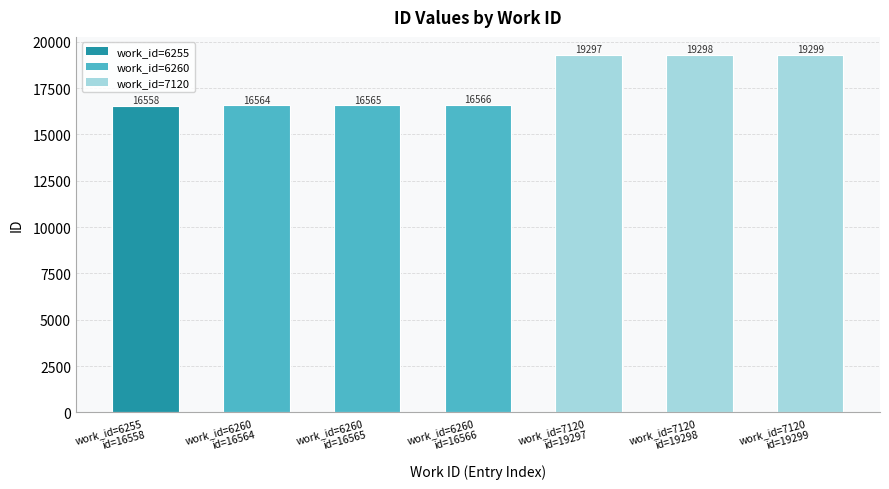

How many values are below 16566?

3